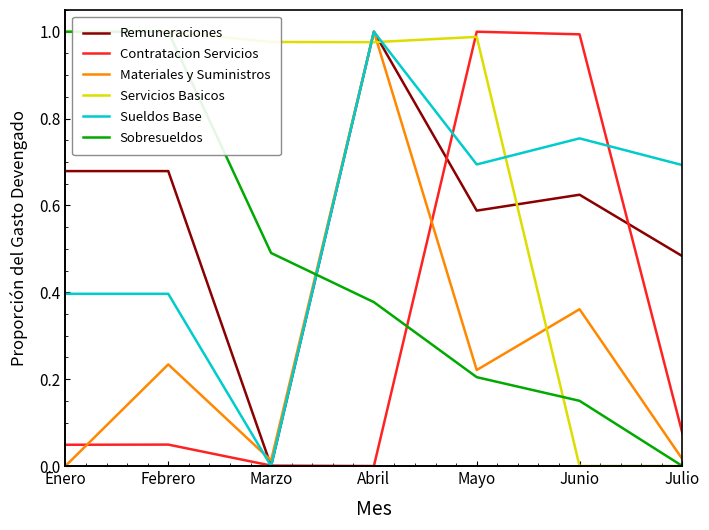

Which category has the highest value across all series?

Abril